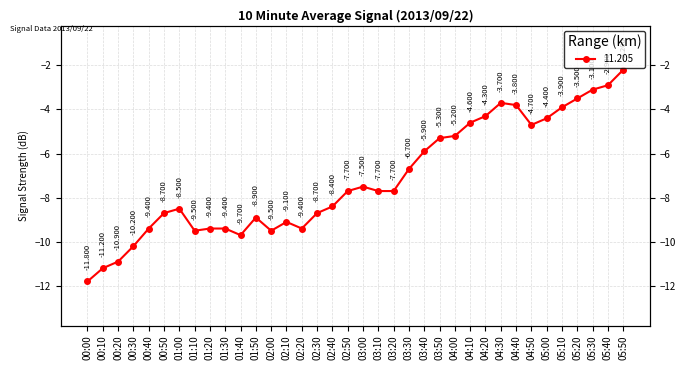

Rank the categories by value from lowest to highest.

00:00, 00:10, 00:20, 00:30, 01:40, 01:10, 02:00, 00:40, 01:20, 01:30, 02:20, 02:10, 01:50, 00:50, 02:30, 01:00, 02:40, 02:50, 03:10, 03:20, 03:00, 03:30, 03:40, 03:50, 04:00, 04:50, 04:10, 05:00, 04:20, 05:10, 04:40, 04:30, 05:20, 05:30, 05:40, 05:50